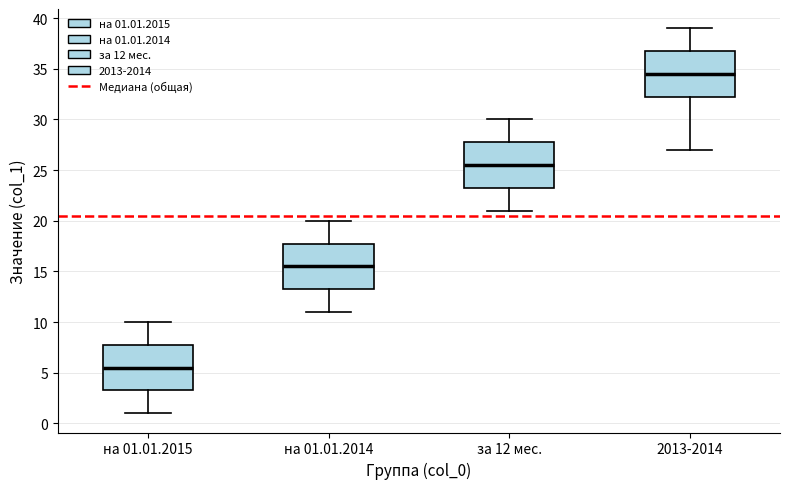

Which box's median line is the lowest?

на 01.01.2015